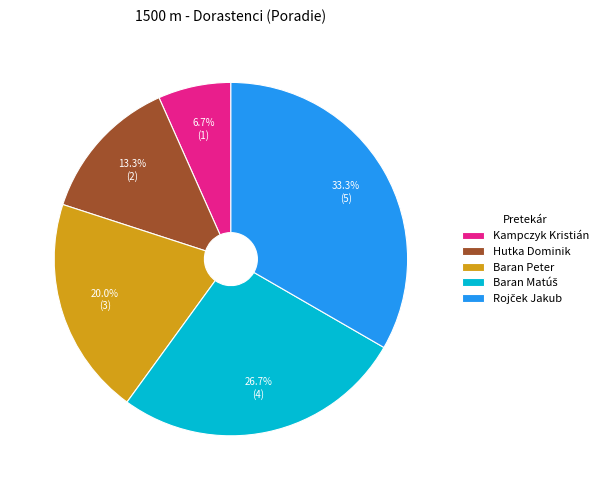

To the nearest percent, what is the difference between the largest and smallest slice percentages?

27%